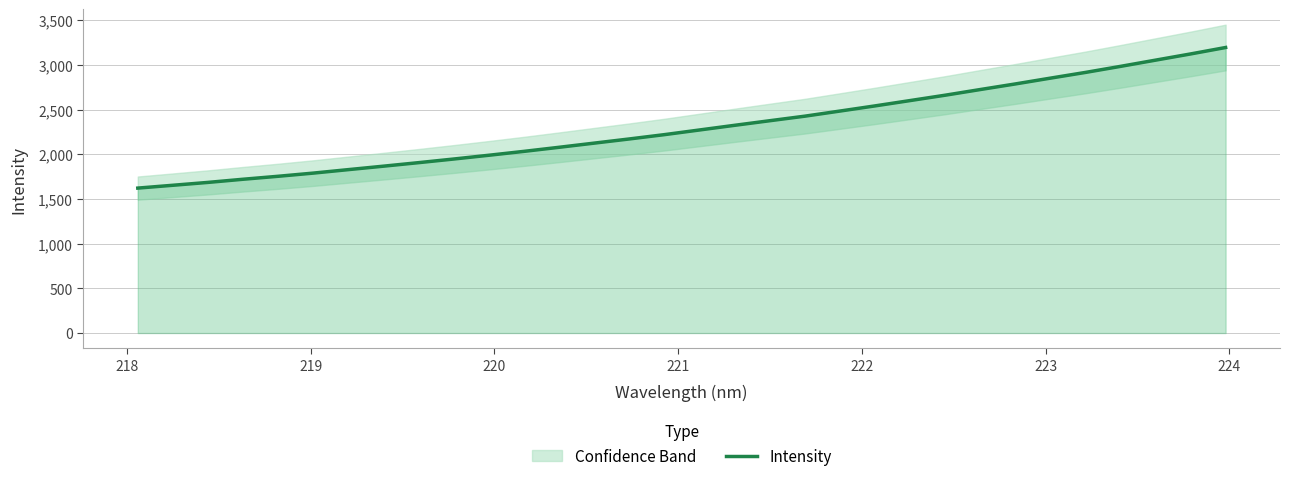

What is the average value?

2304.5